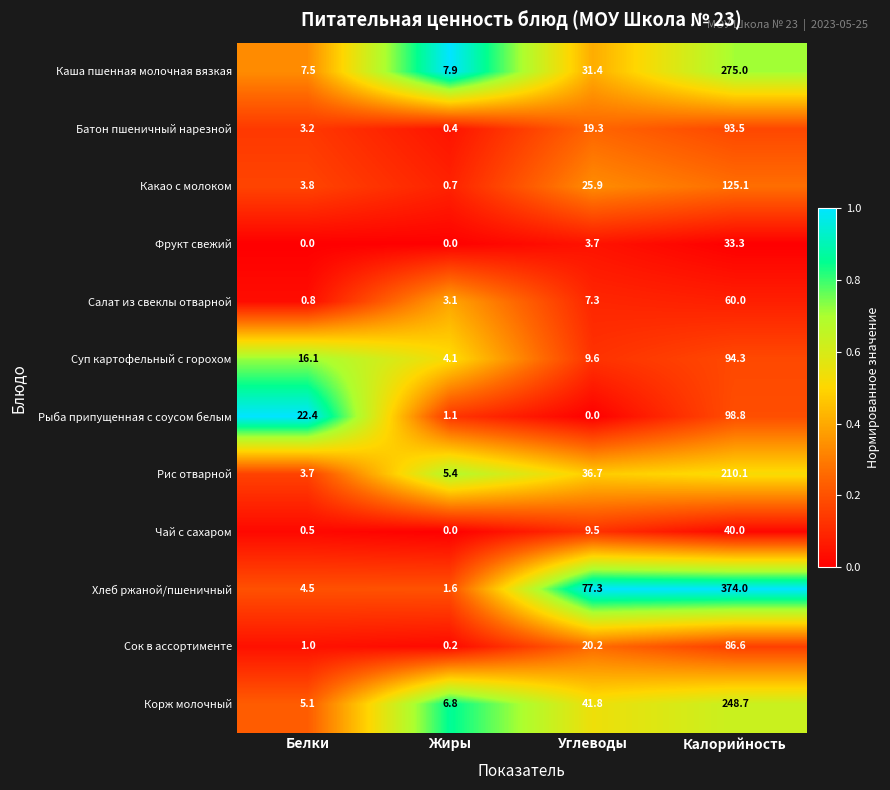

At which category is the sum across all series the highest?

Калорийность